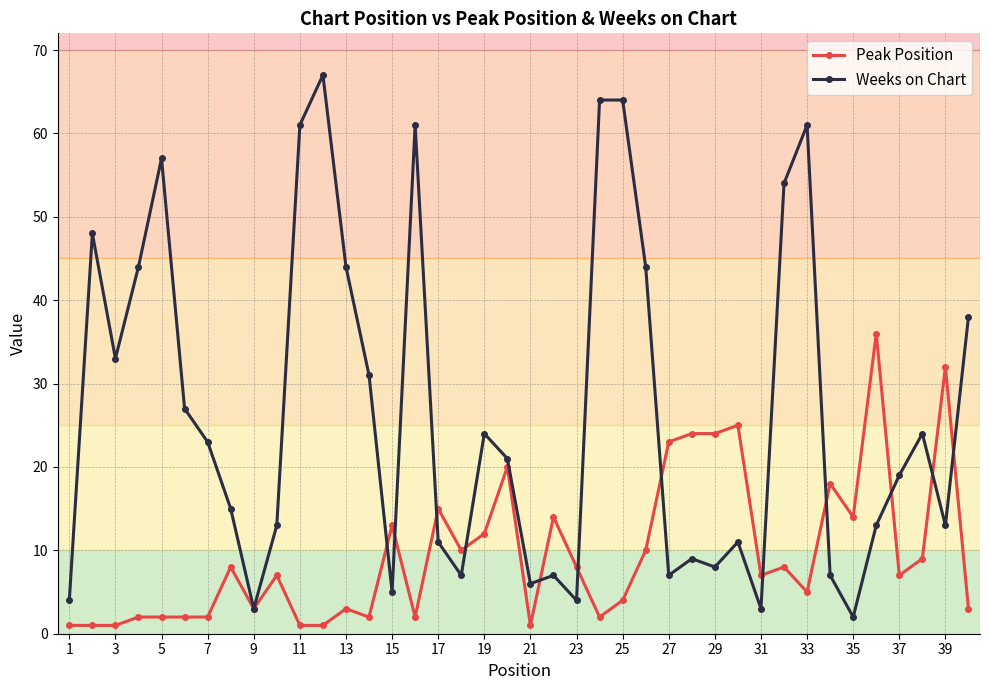

What is the value of the Weeks on Chart point at the 18th from the left?

7